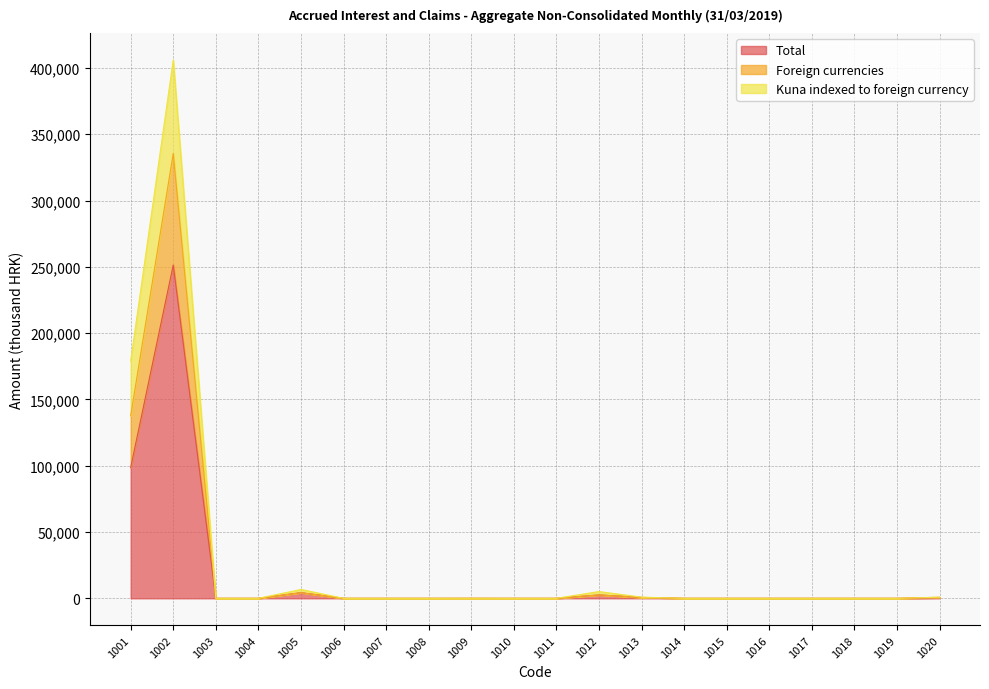

At which category does the chart reach its peak across all series?

1002